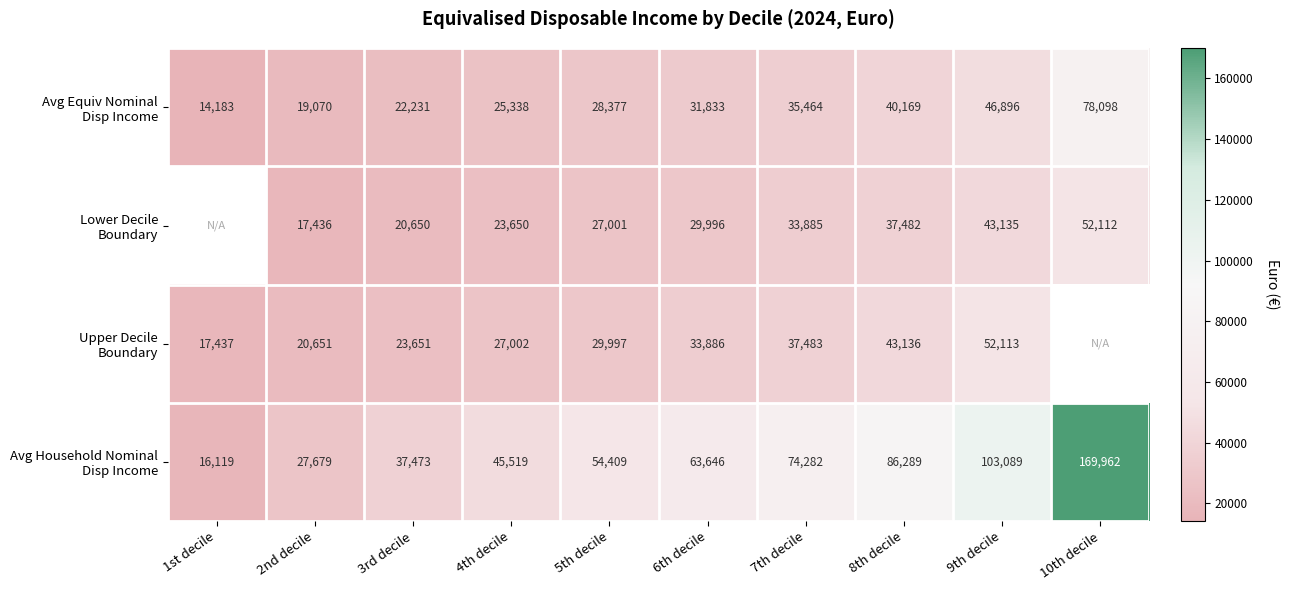

Which series has the widest spread of values?

Avg Household Nominal Disp Income